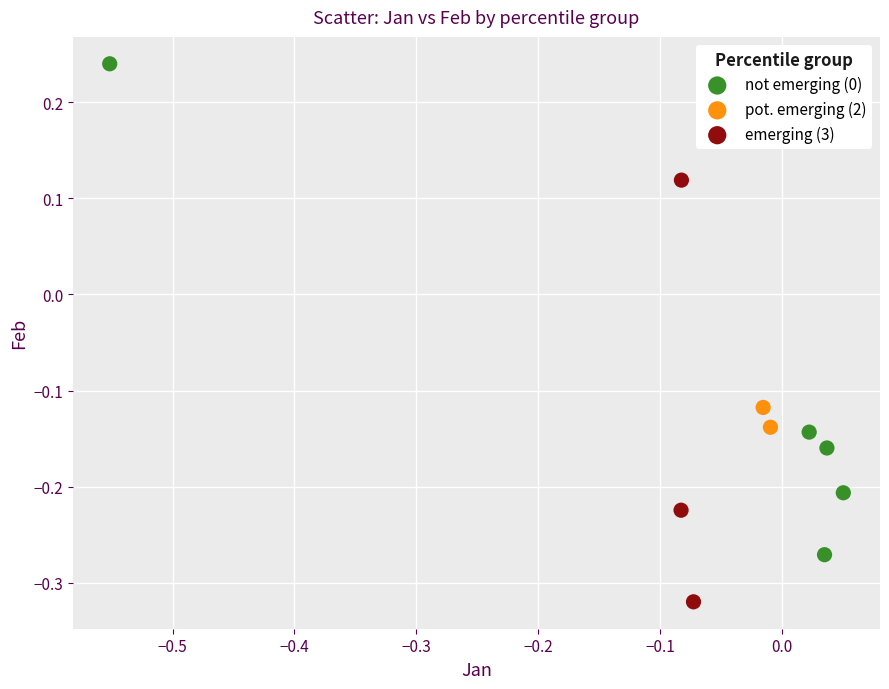

What are all the series names shown in the legend?

not emerging (0), pot. emerging (2), emerging (3)